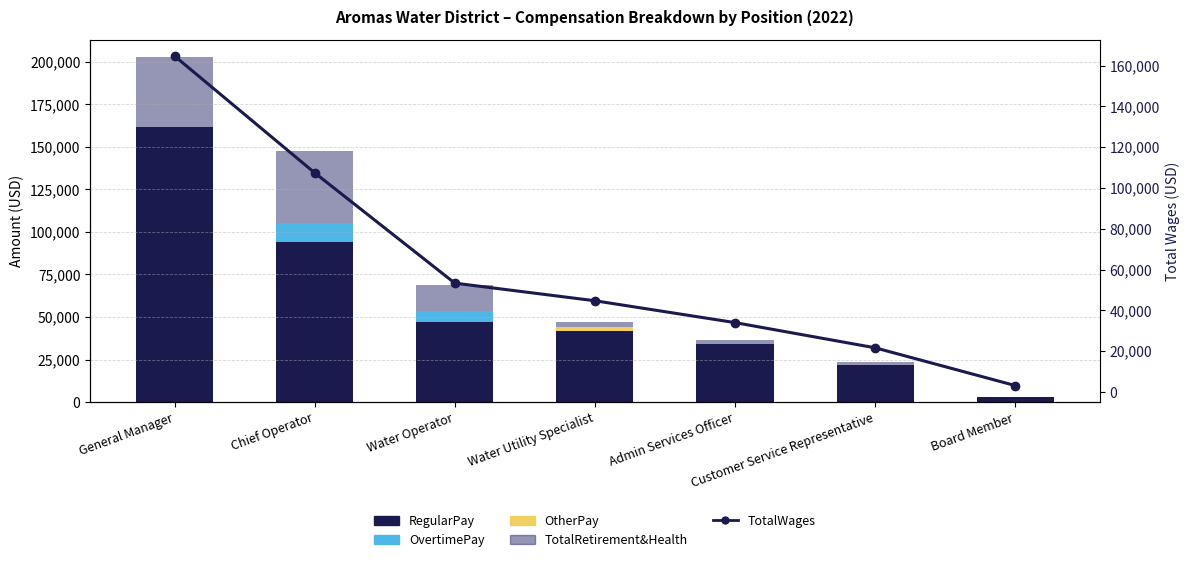

How many positive values does the OtherPay series have?

1